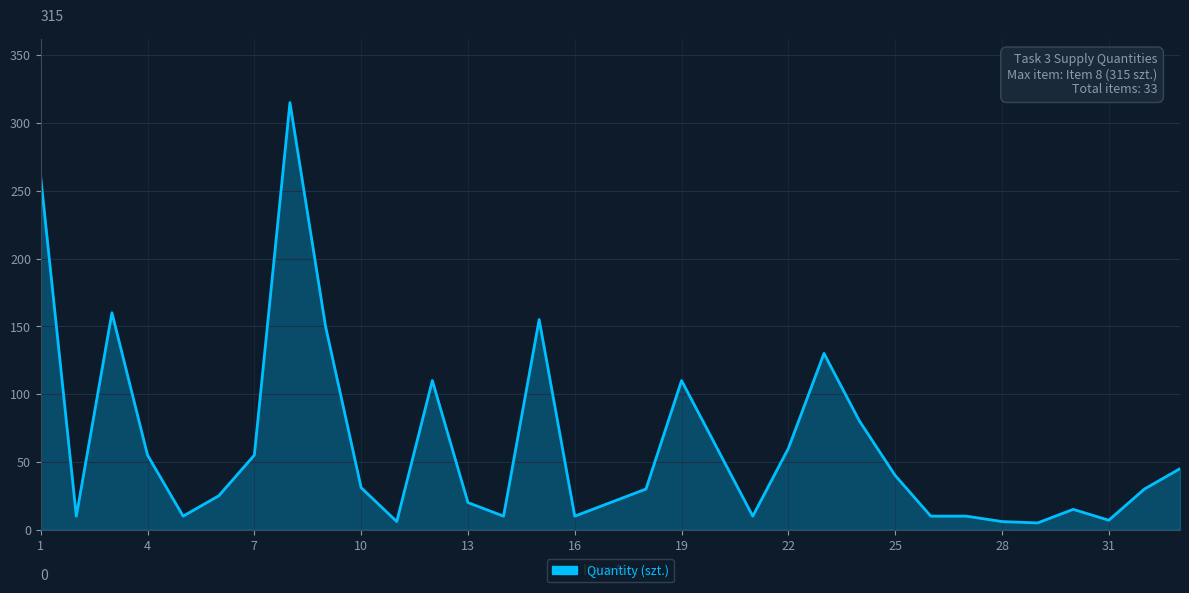

What is the minimum value shown in the chart?

5